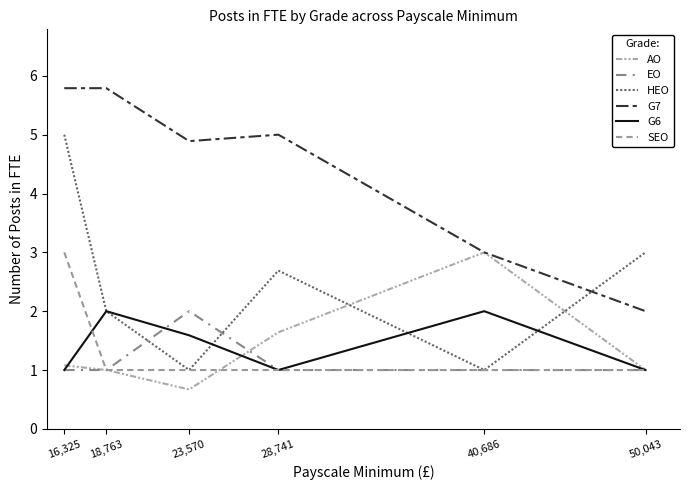

What is the difference between the AO values at 40,686 and 16,325?

1.9